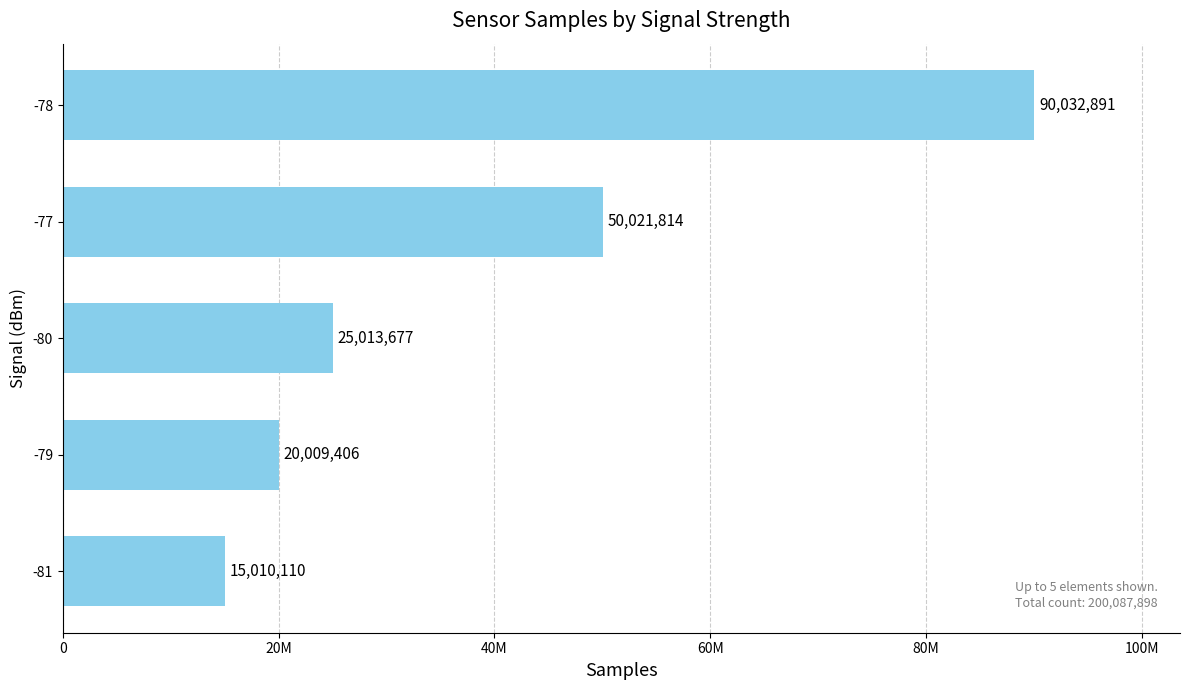

Does the chart contain any negative values?

No